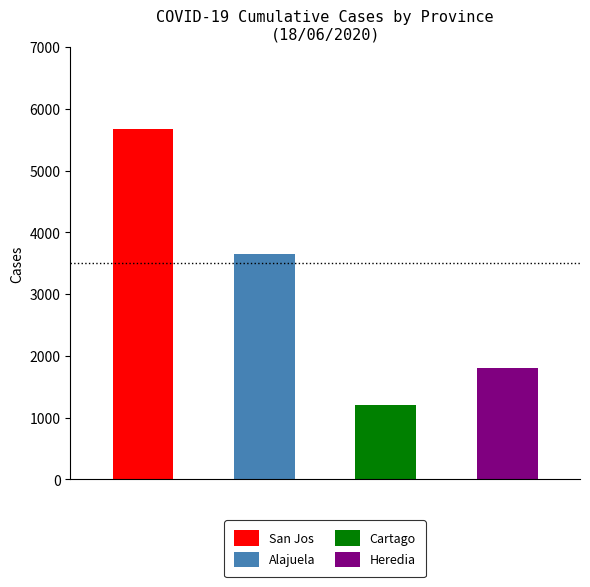

Is the value of San Jos at 15/06/2020 greater than the value of Alajuela at 16/06/2020?

Yes